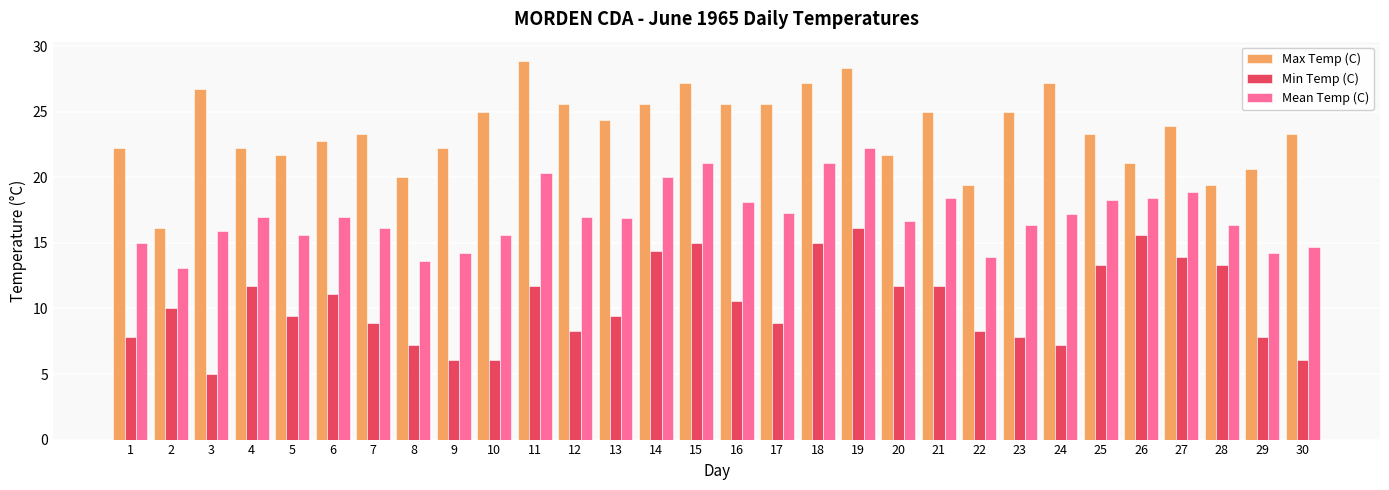

True or false: Max Temp (C) has a value of 13.8 at 21.

False